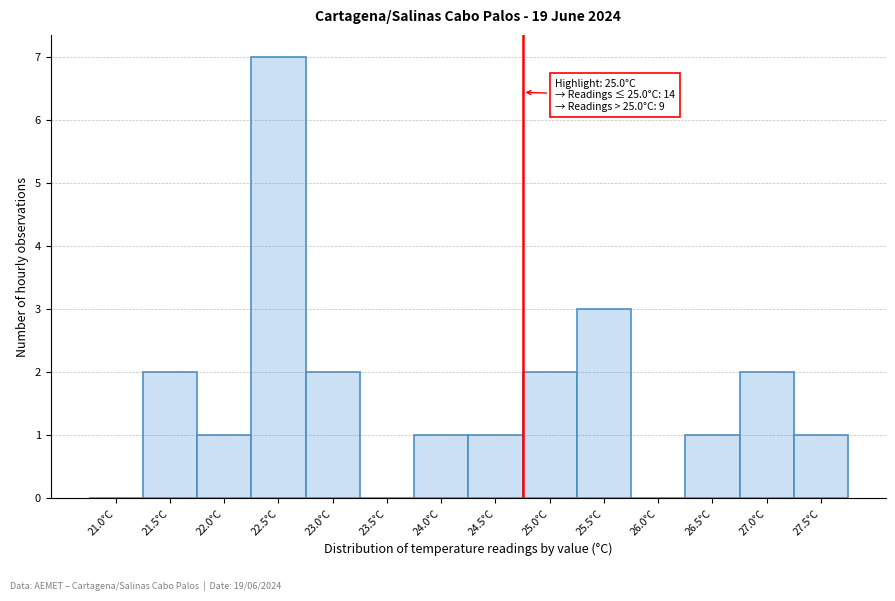

Reading right to left, extract all data points from this chart.

27.5°C=1	27.0°C=2	26.5°C=1	26.0°C=0	25.5°C=3	25.0°C=2	24.5°C=1	24.0°C=1	23.5°C=0	23.0°C=2	22.5°C=7	22.0°C=1	21.5°C=2	21.0°C=0